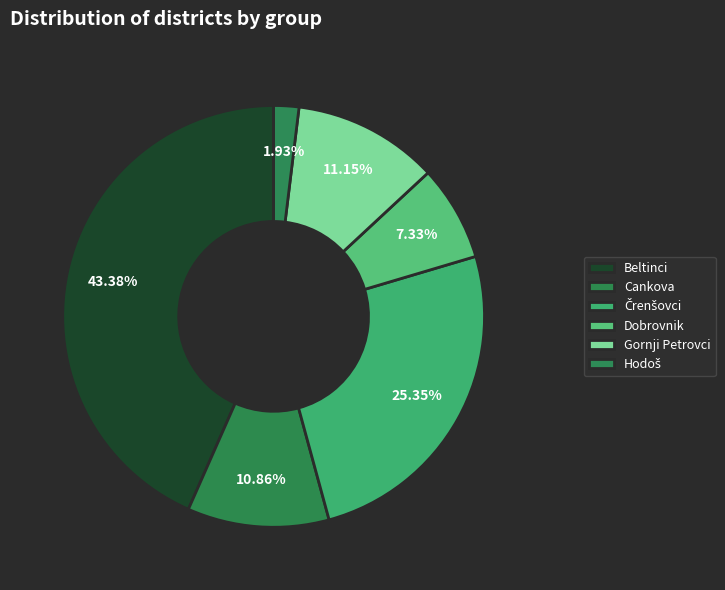

To the nearest percent, what is the difference between the largest and smallest slice percentages?

41%